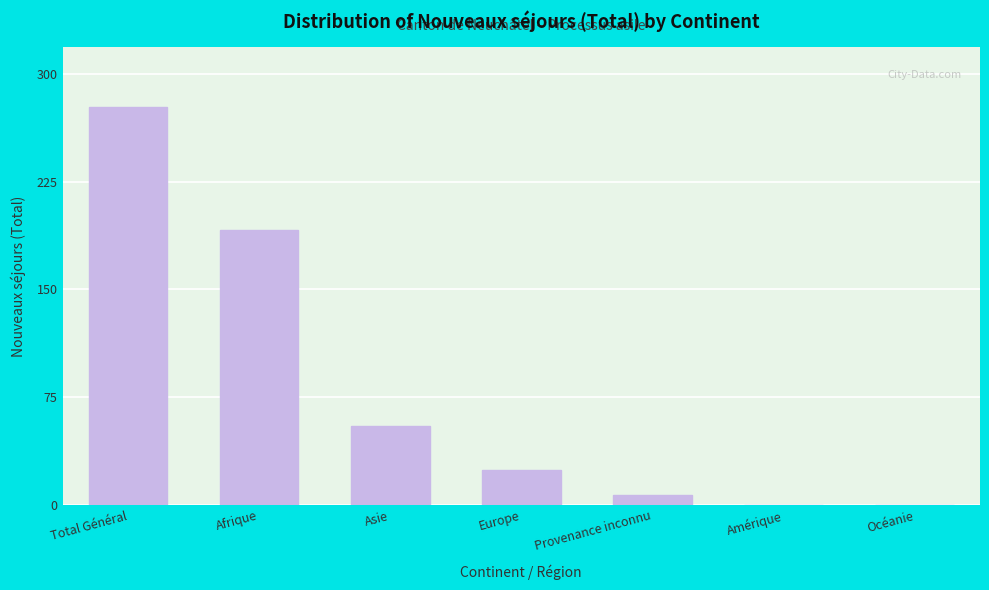

Reading left to right, extract all data points from this chart.

Total Général=277	Afrique=191	Asie=55	Europe=24	Provenance inconnu=7	Amérique=0	Océanie=0